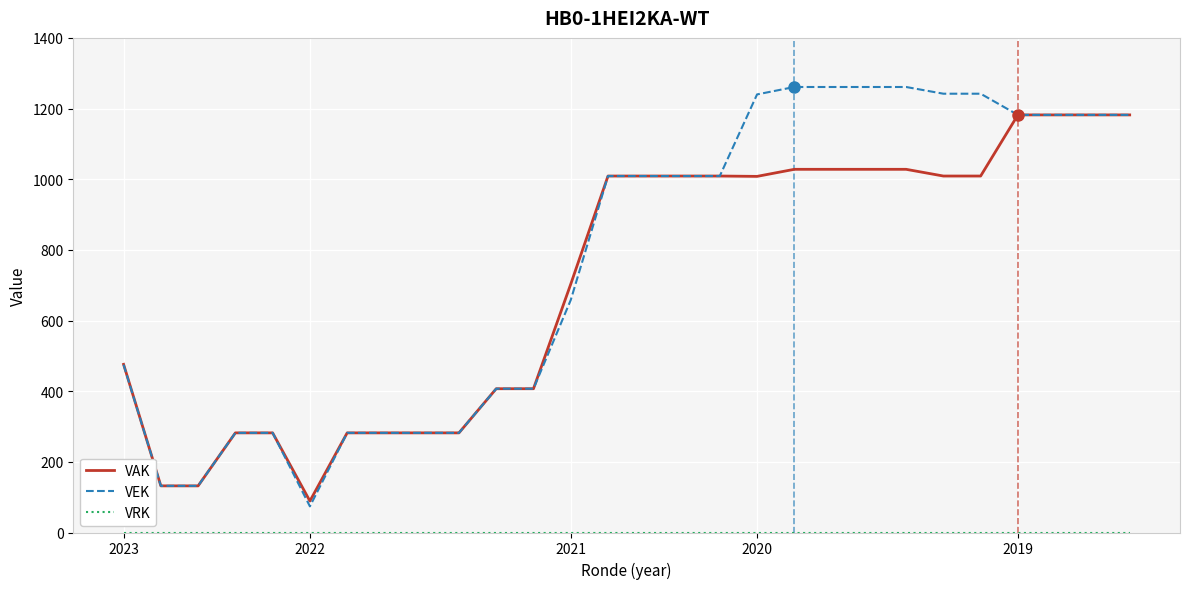

What is the maximum value for VEK?

1261